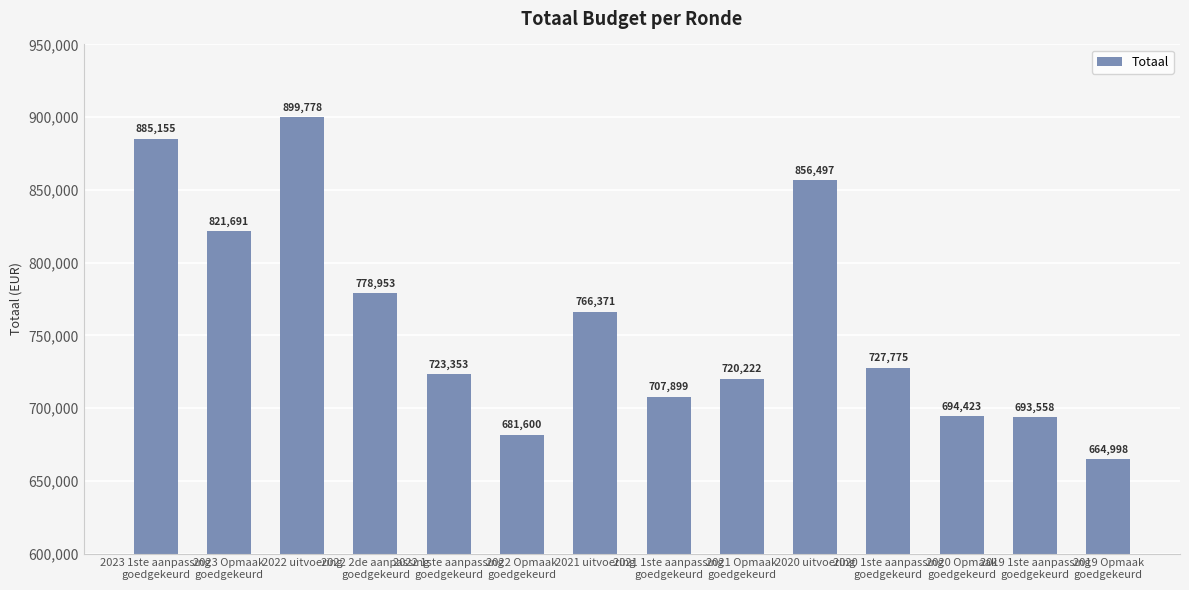

How many values are below 727775?

7